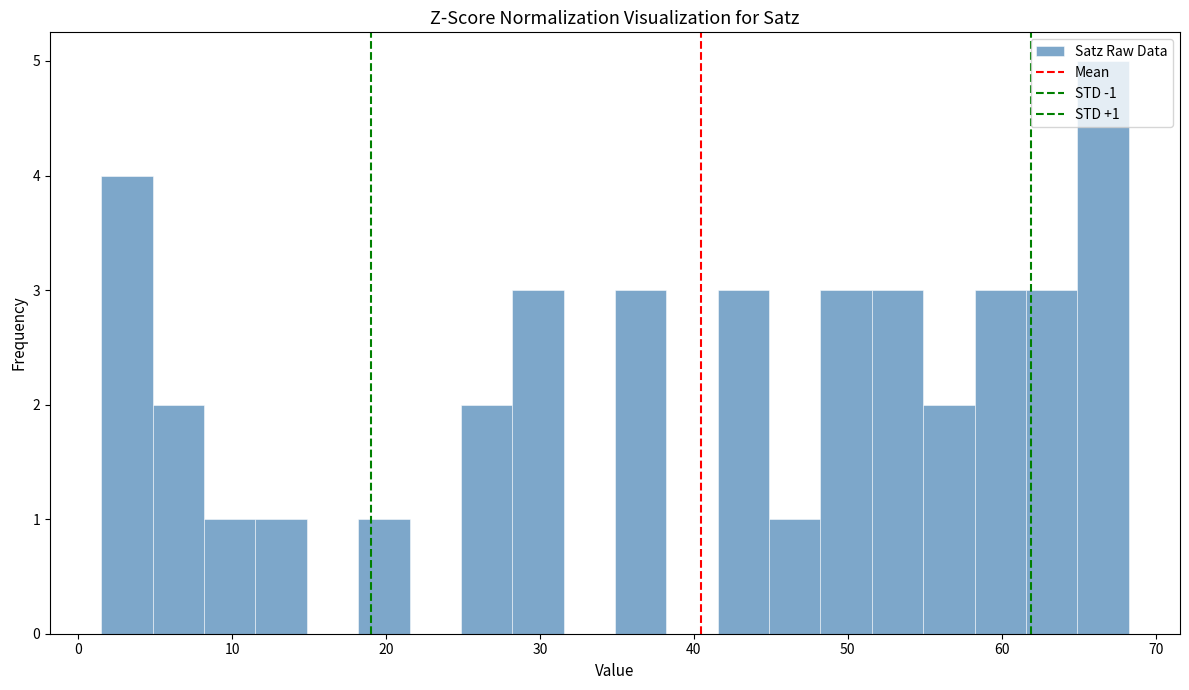

Around what value on the x-axis is the tallest bar? Give the approximate position of its centre, as read against the axis.

67